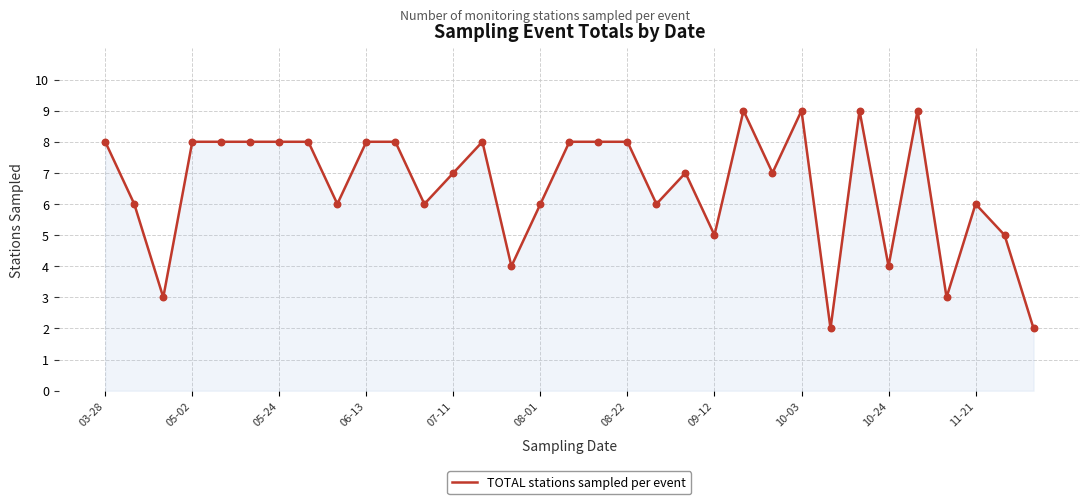

What is the greatest value displayed?

9